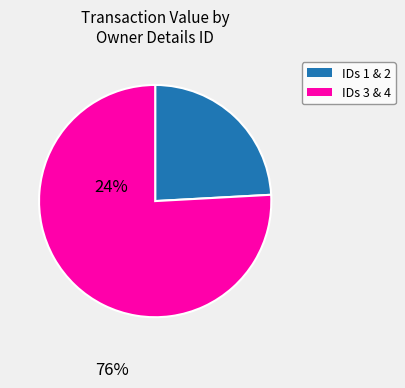

Between IDs 3 & 4 and IDs 1 & 2, which is larger?

IDs 3 & 4